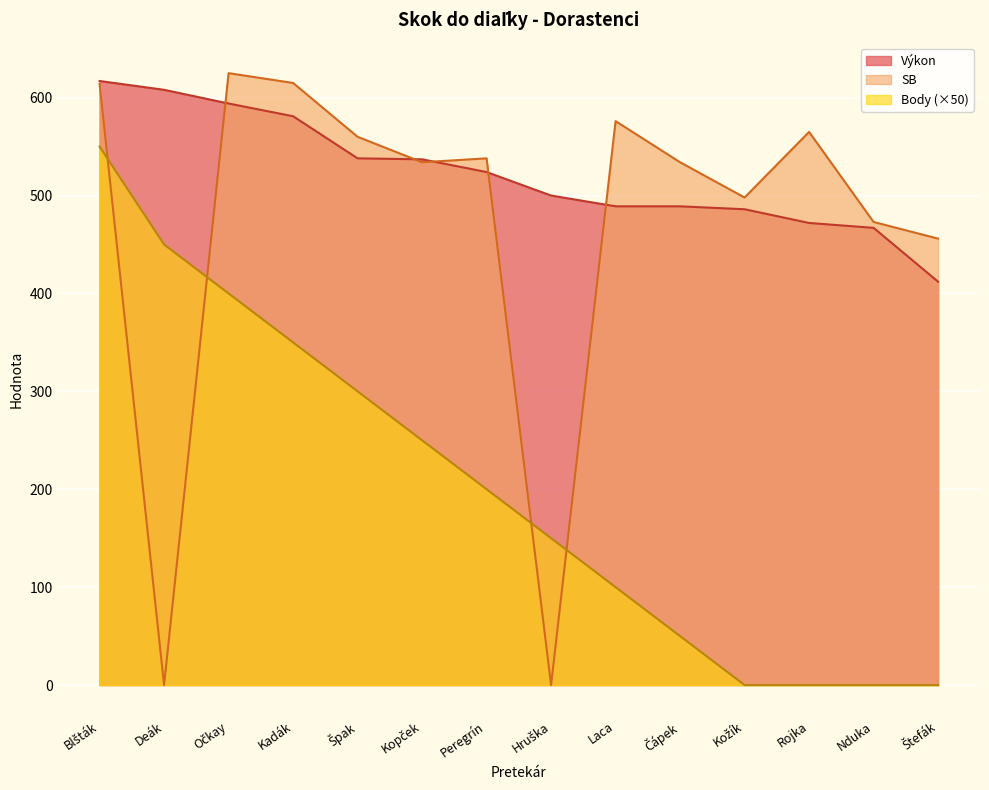

What value does the SB series have at Očkay?

625